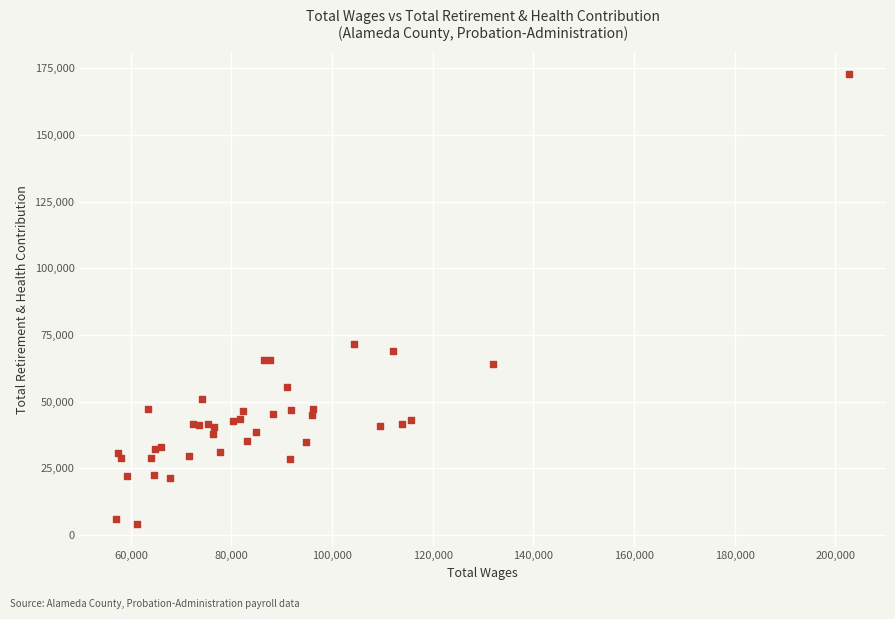

What Y value in the scatter plot is closest to 88388?

71682